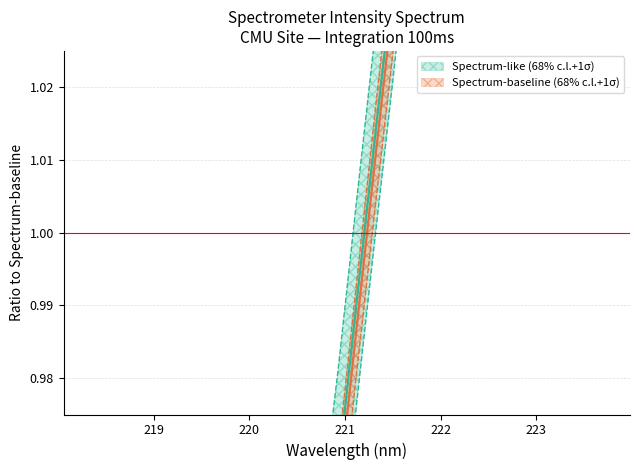

True or false: y and x intersect in this chart.

False